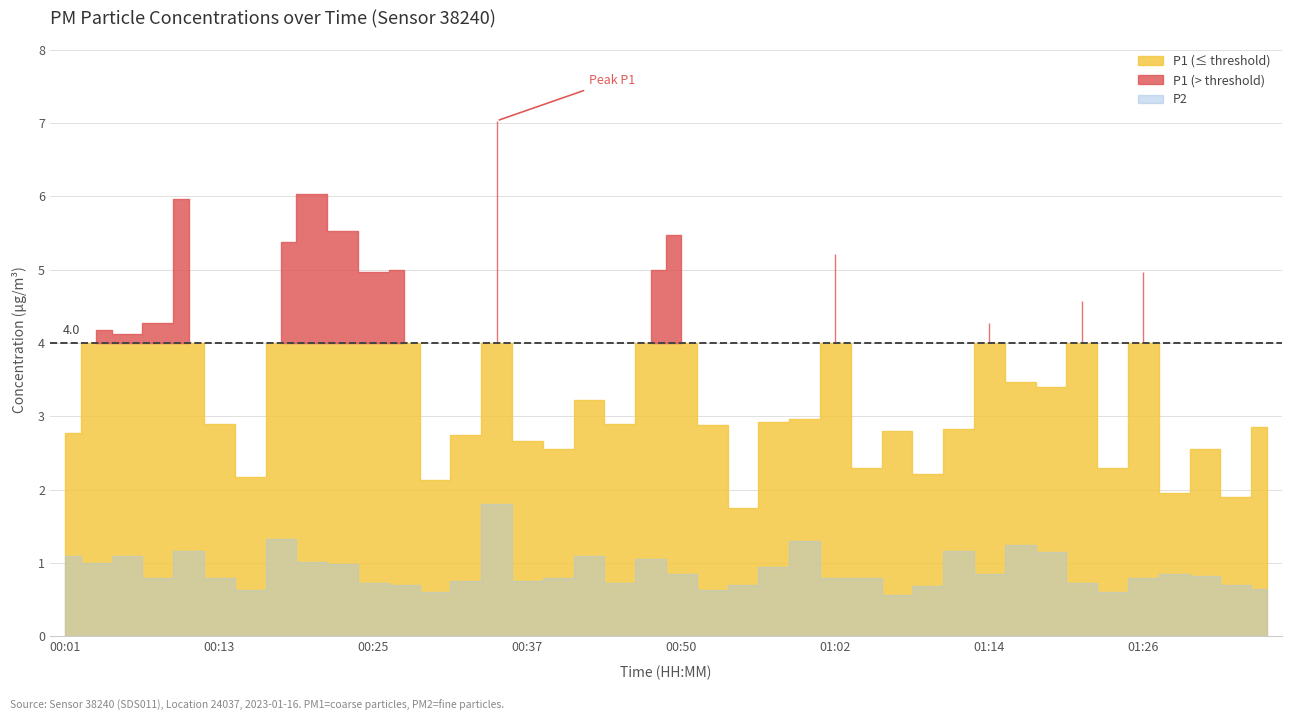

True or false: P1 and P2 cross at least once.

False